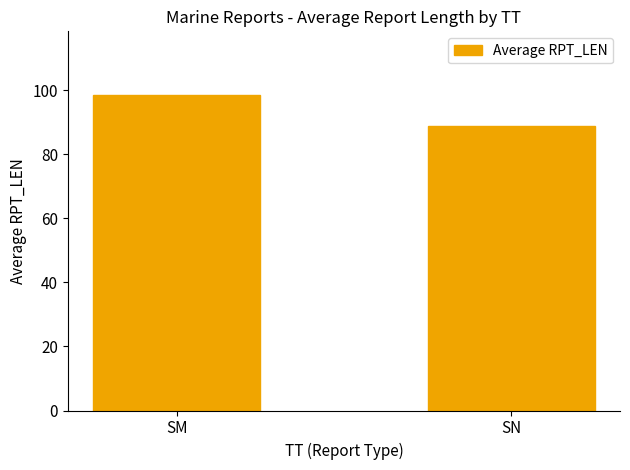

Read the value at SM.

98.7